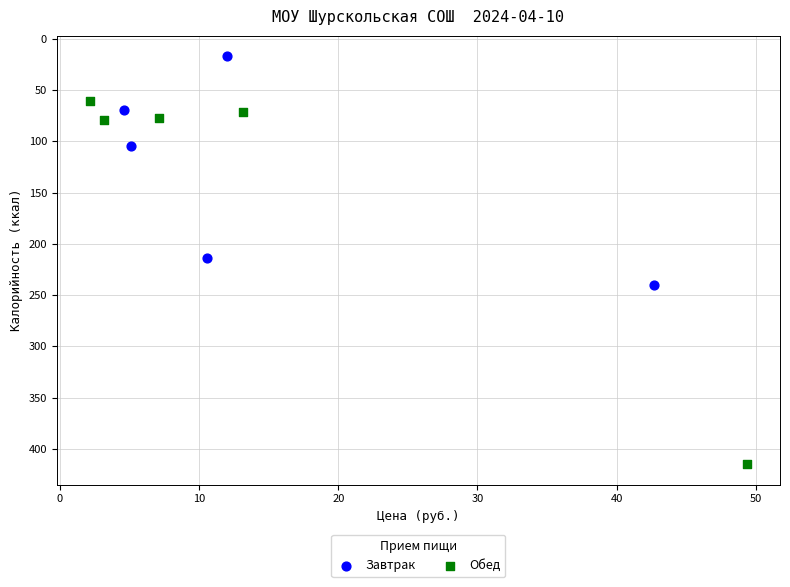

Which series has the largest Y range (max minus min)?

Обед